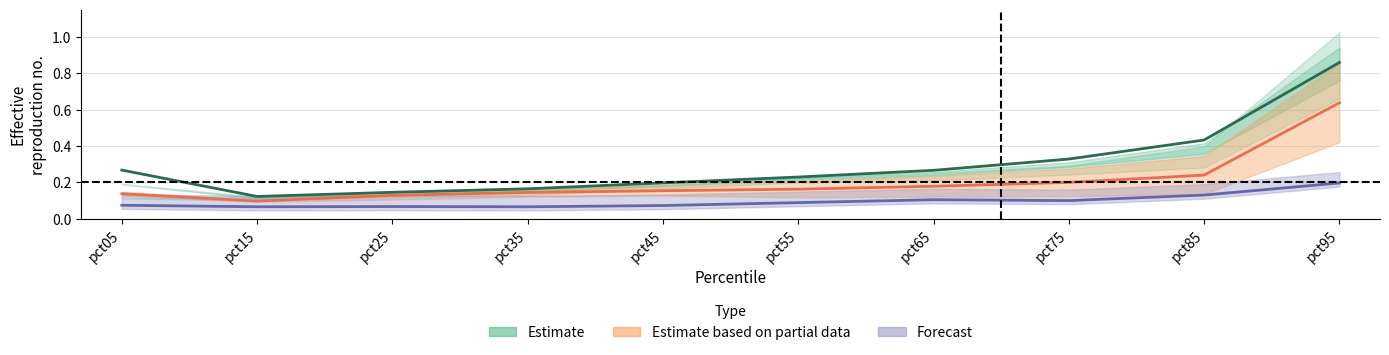

Reading left to right, what are all the values shown in this chart?

Jan: 0.3	0.1	0.1	0.2	0.2	0.2	0.3	0.3	0.4	0.9
Feb: 0.1	0.1	0.1	0.1	0.2	0.2	0.2	0.2	0.2	0.6
Jun: 0.1	0.1	0.1	0.1	0.1	0.1	0.1	0.1	0.1	0.2